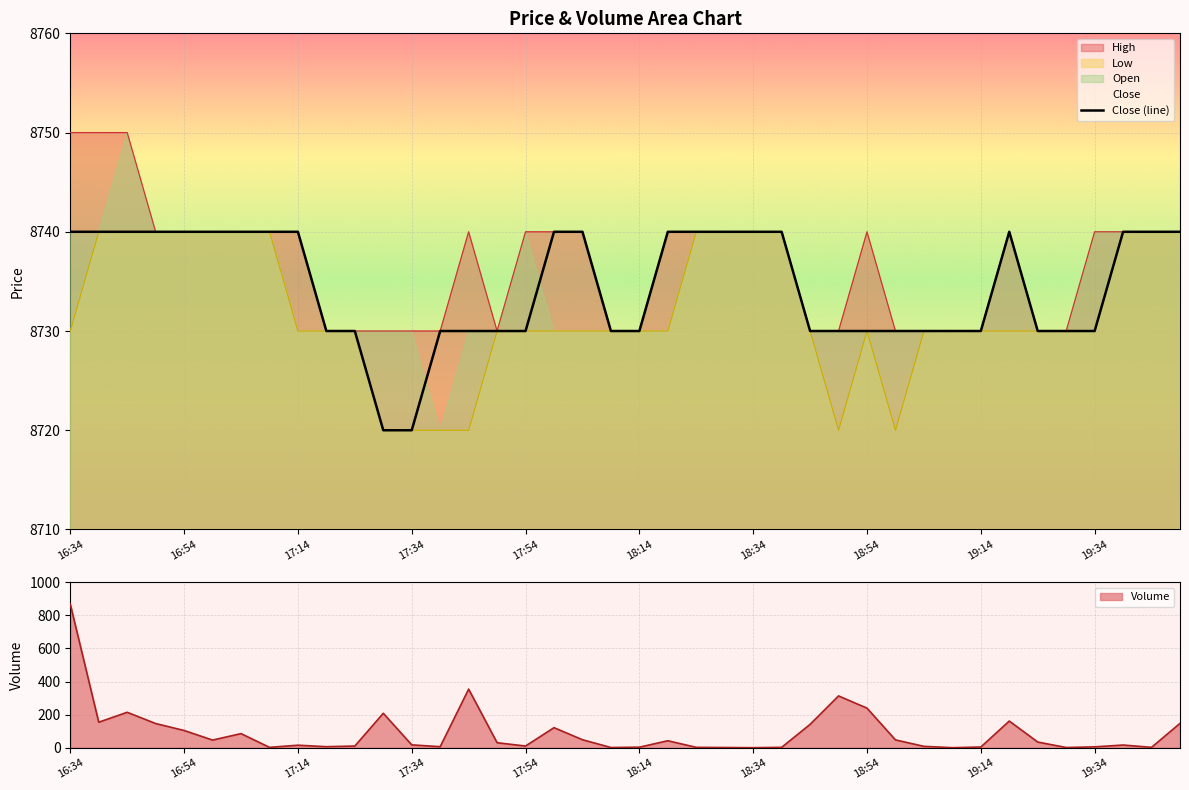

What is the lowest value of the High series?

8730